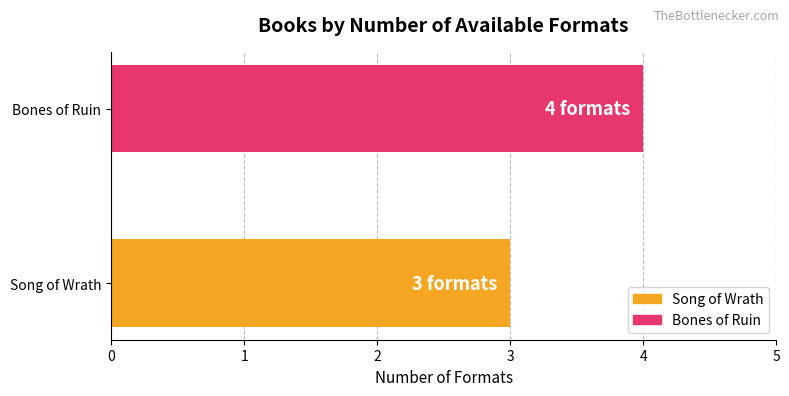

Between Bones of Ruin and Song of Wrath, which is larger?

Bones of Ruin